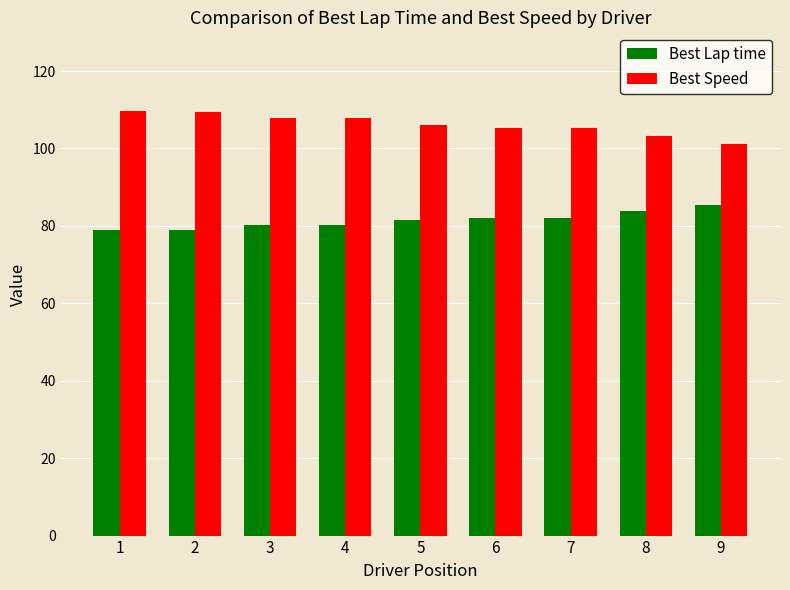

What is the value of the Best Speed bar at the 5th from the left?

106.0